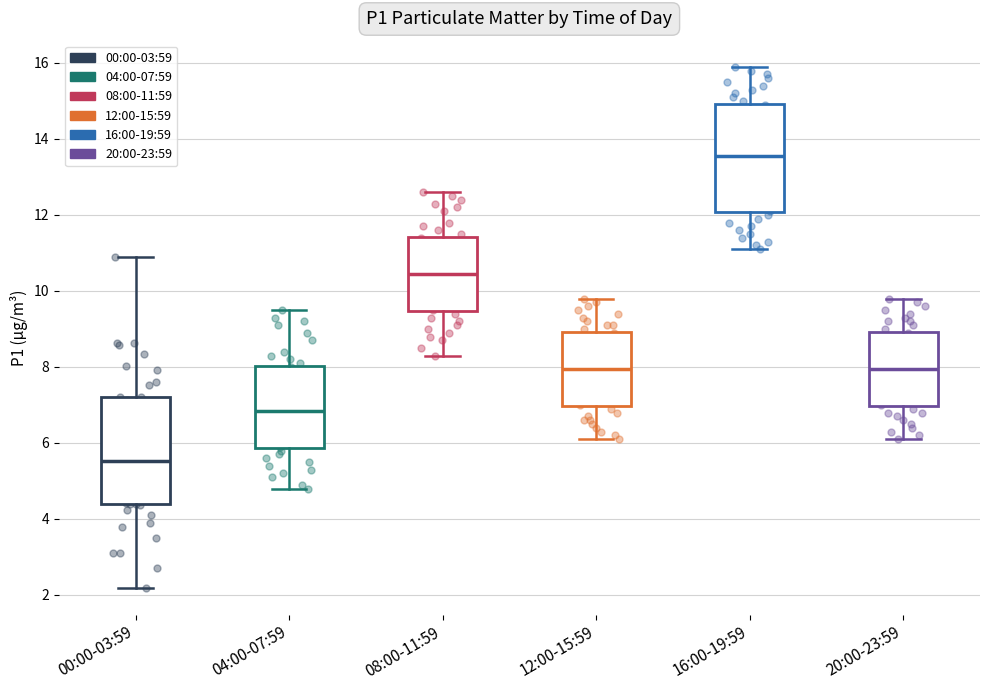

Reading left to right, transcribe this box plot: for each box, give where its median line is, the range the box spans, and where its two whiskers end, as read against the y-axis. The values are not printed on the chart, so give them approximately, as read against the axis.

00:00-03:59: median 5.6, box 4.4 to 7.2, whiskers 2.2 to 11.0
04:00-07:59: median 6.8, box 5.8 to 8.0, whiskers 4.8 to 9.6
08:00-11:59: median 10.4, box 9.4 to 11.4, whiskers 8.4 to 12.6
12:00-15:59: median 8.0, box 7.0 to 9.0, whiskers 6.2 to 9.8
16:00-19:59: median 13.6, box 12.0 to 15.0, whiskers 11.2 to 16.0
20:00-23:59: median 8.0, box 7.0 to 9.0, whiskers 6.2 to 9.8